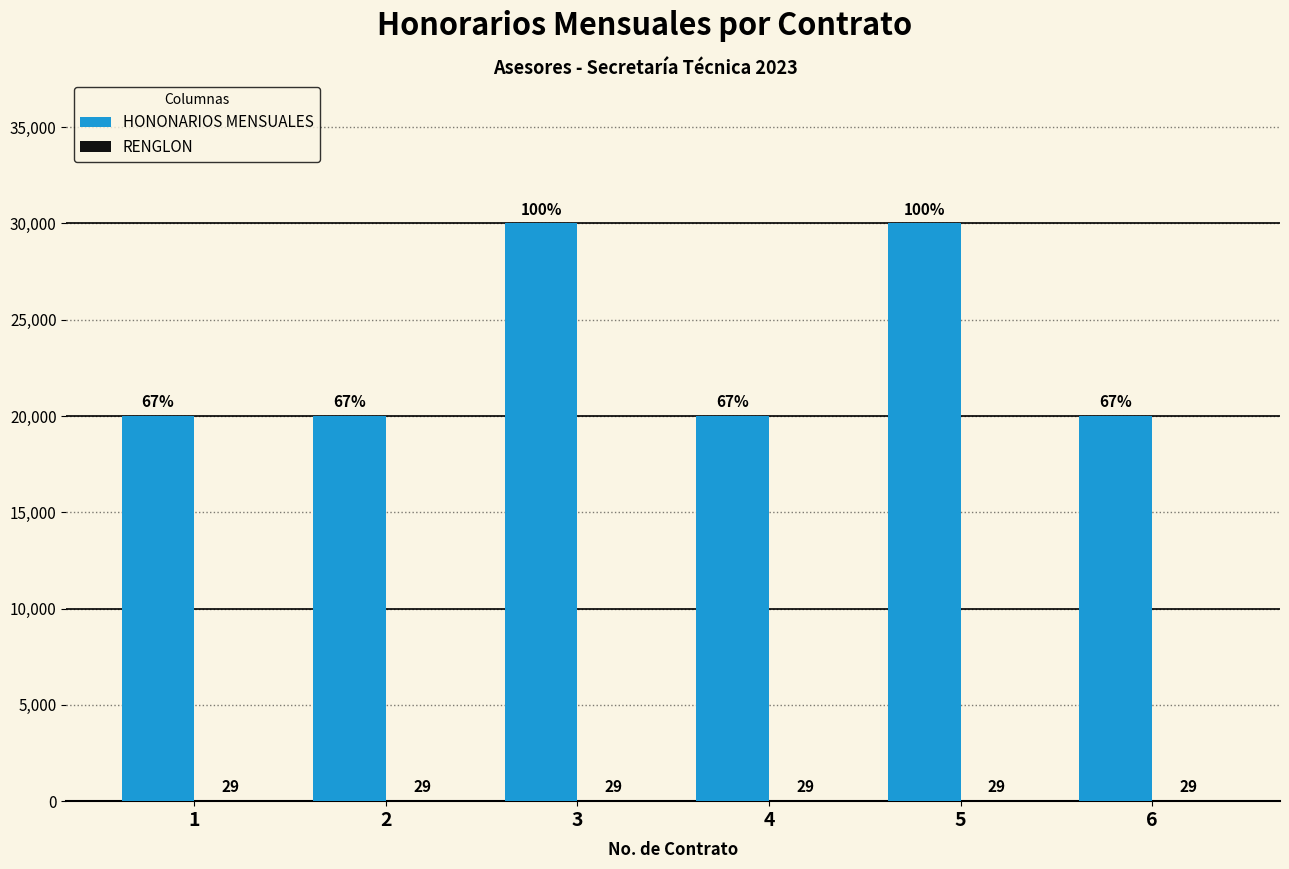

What is the highest value of the HONONARIOS MENSUALES series?

30000